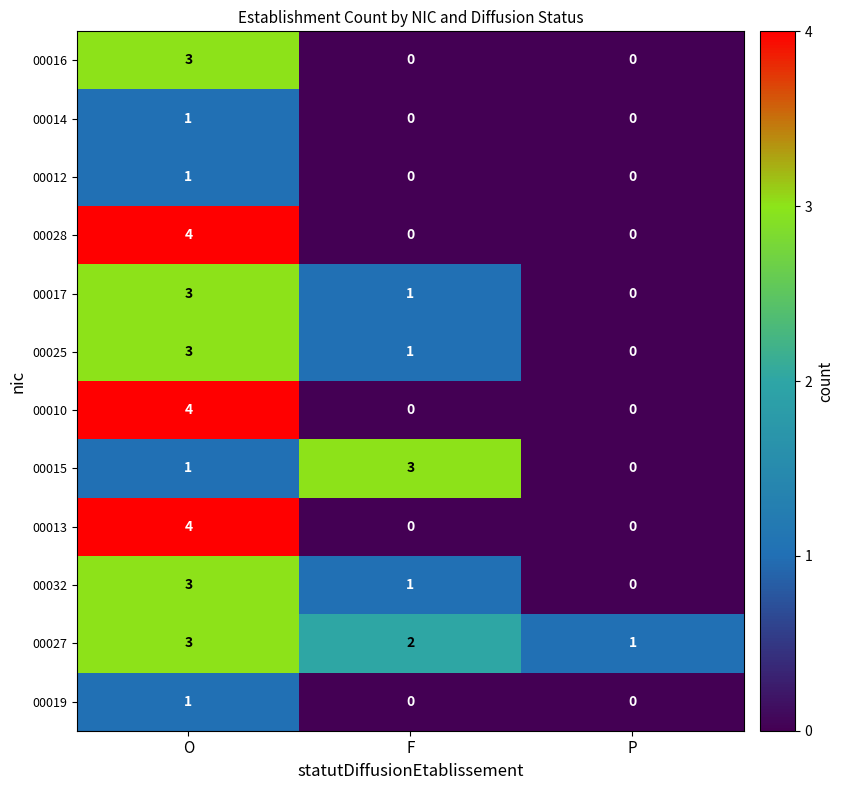

What is the sum of the 00027 values at P and F?

3